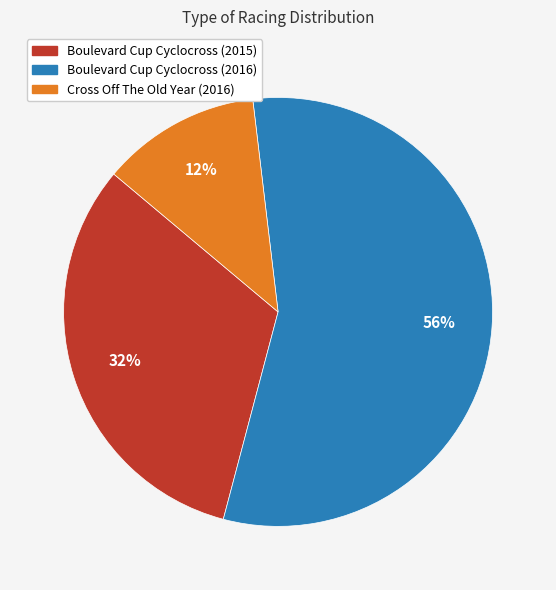

Which slice is the largest?

Boulevard Cup Cyclocross (2016)